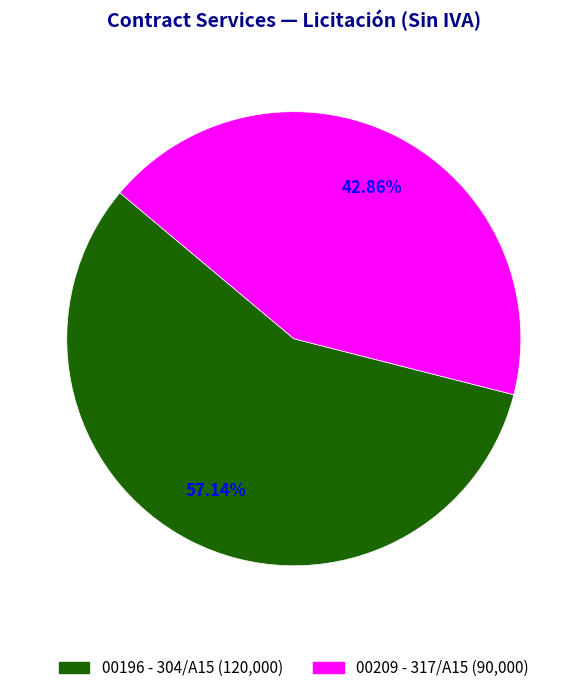

To the nearest percent, what portion does 00196 - 304/A15 represent?

57%